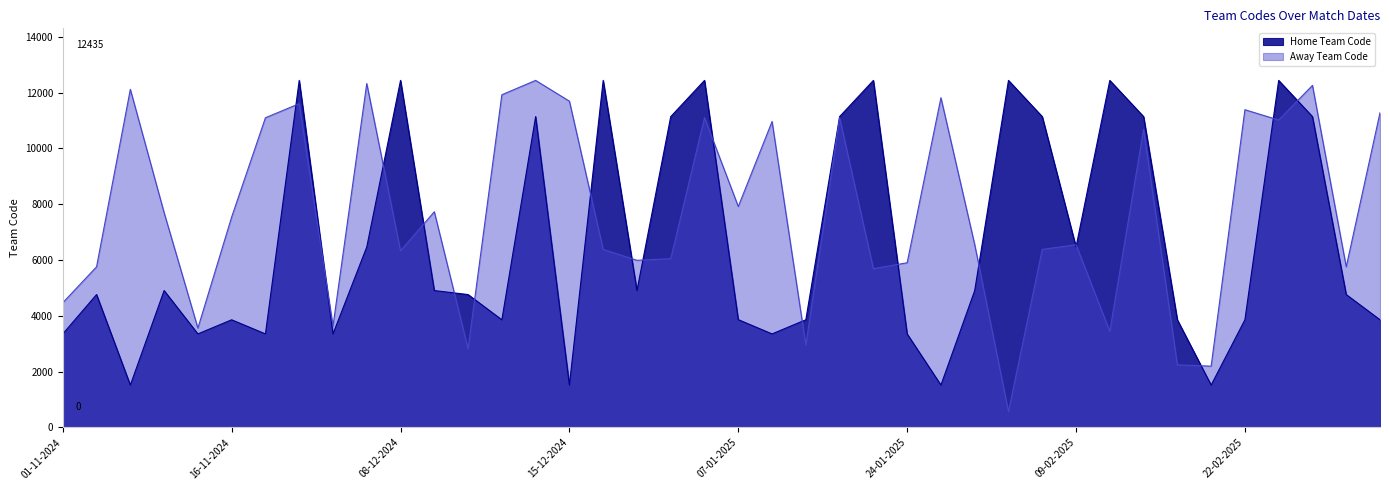

At how many categories does at least one series exceed 6186?

29